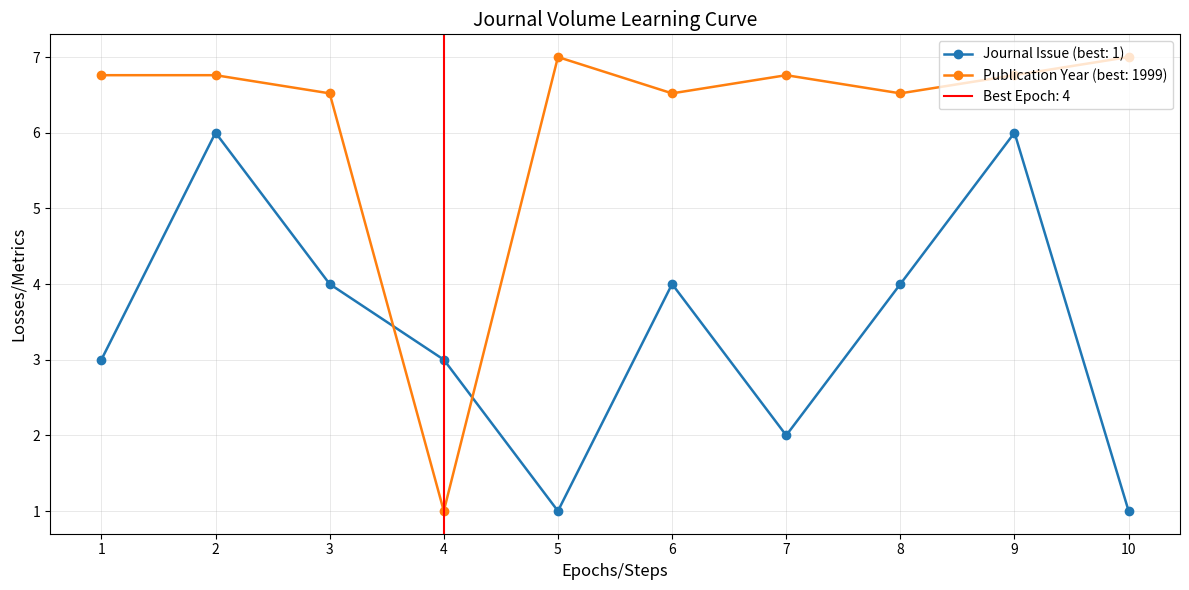

What is the value of the Publication Year (best: 1999) point at the 9th from the left?

6.8